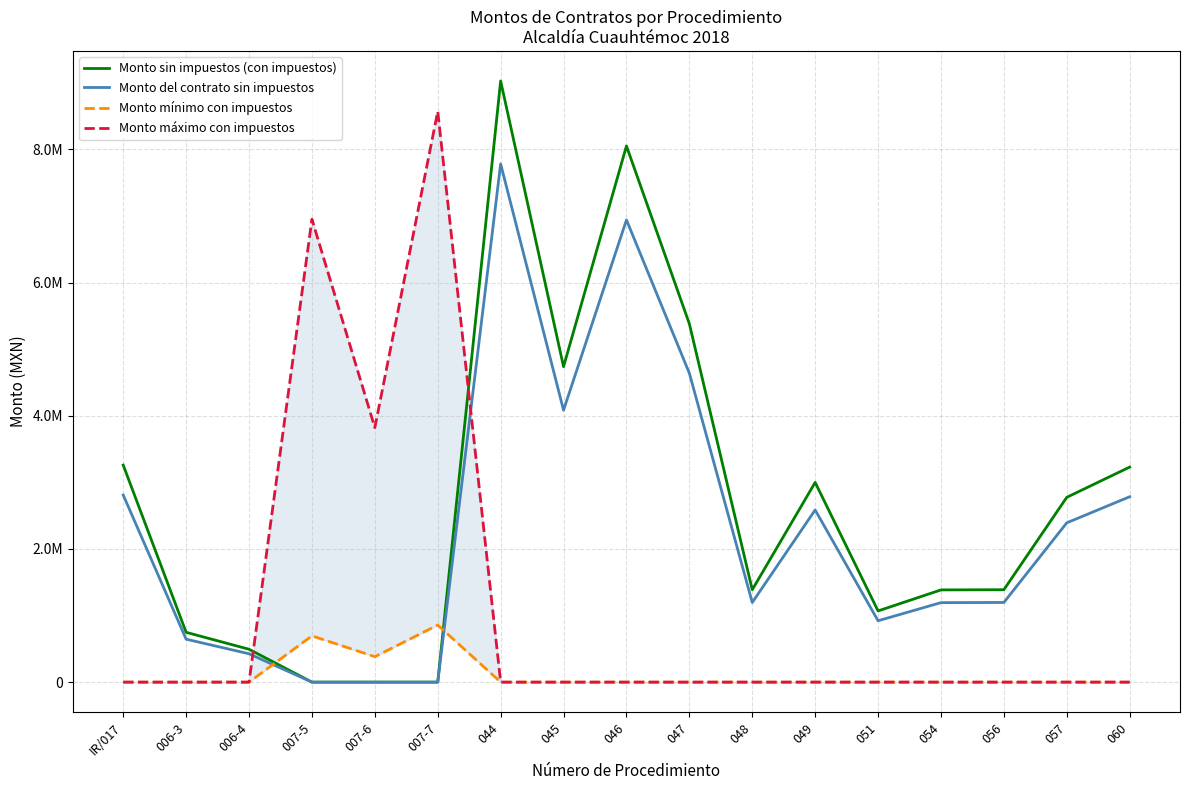

What are all the series names shown in the legend?

Monto sin impuestos (con impuestos), Monto del contrato sin impuestos, Monto mínimo con impuestos, Monto máximo con impuestos